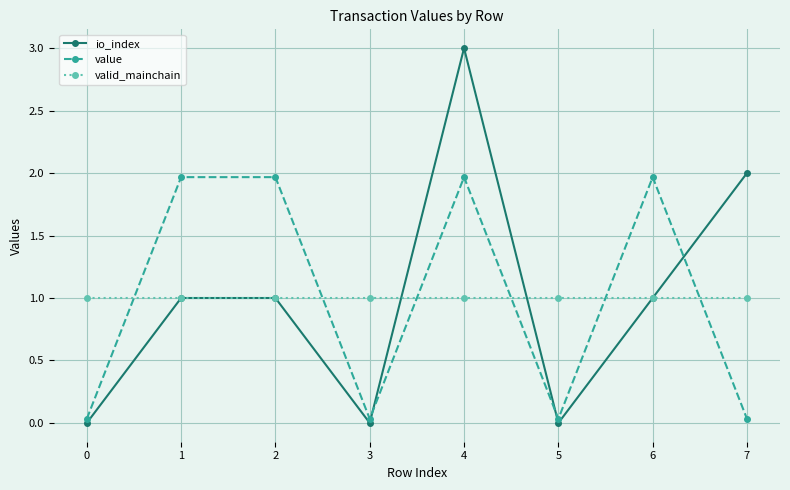

Rank the series at 3 from highest to lowest value.

valid_mainchain, value, io_index